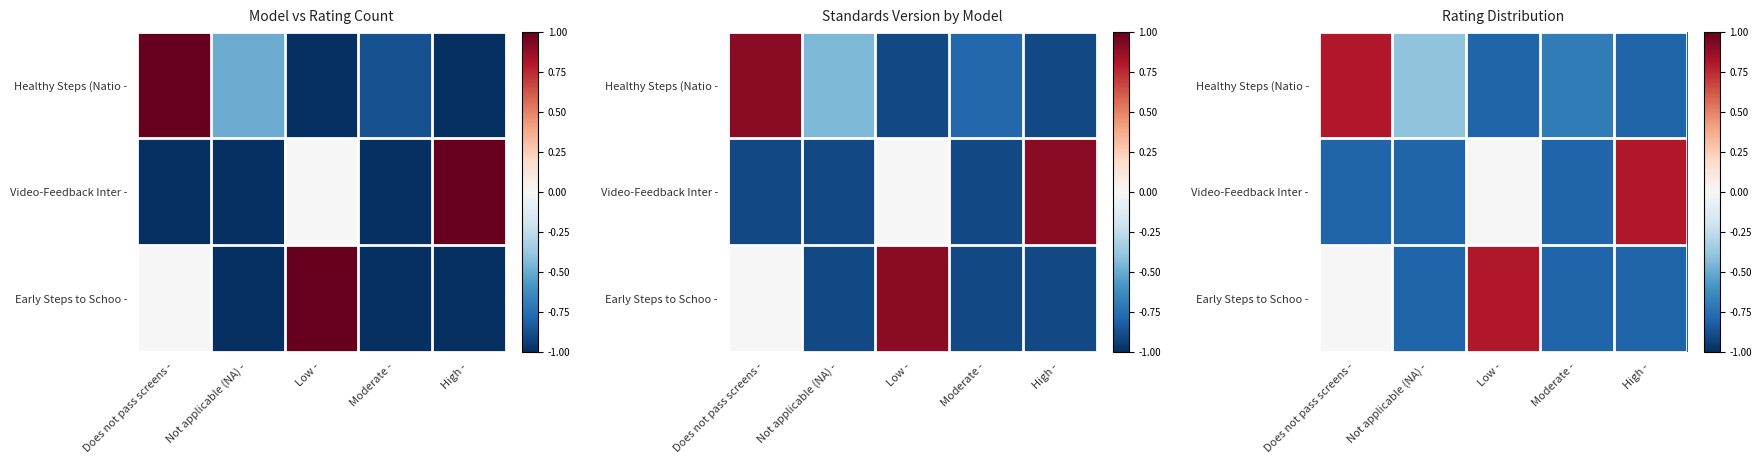

Read the Healthy Steps (Natio - value at High -.

-0.8